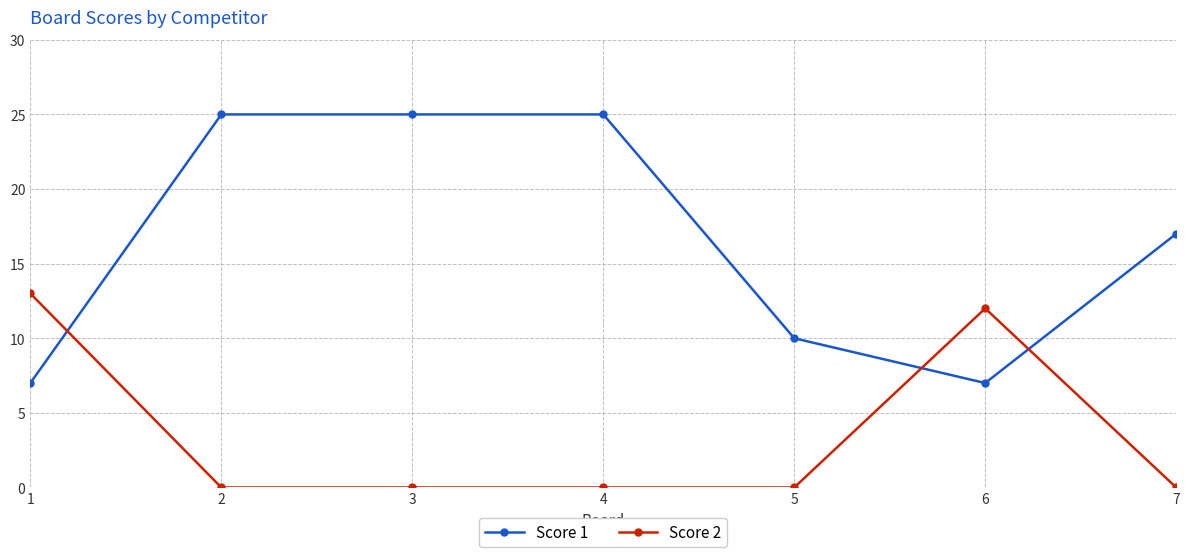

Is the value of Score 2 at 4 greater than the value of Score 1 at 5?

No